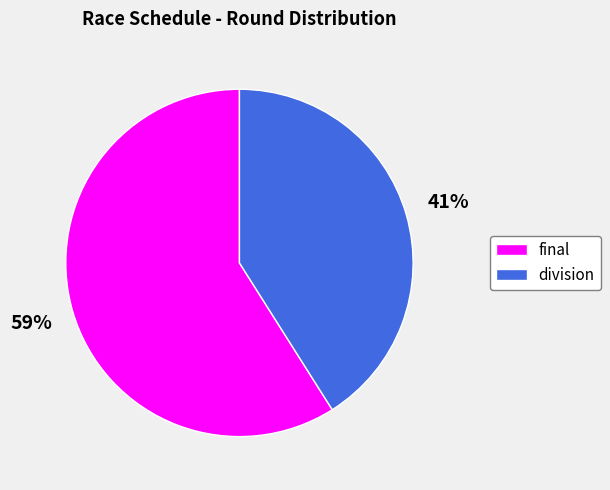

Rank the categories by value from highest to lowest.

final, division